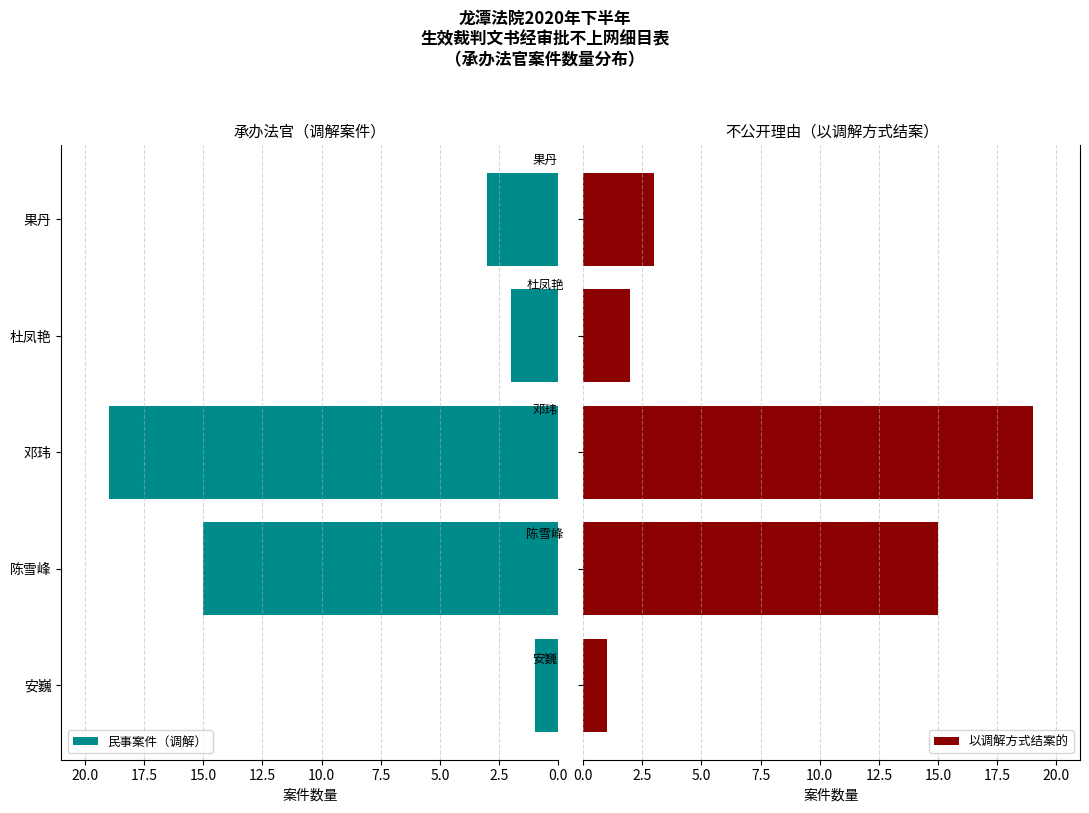

What is the average value of the 以调解方式结案的 series?

8